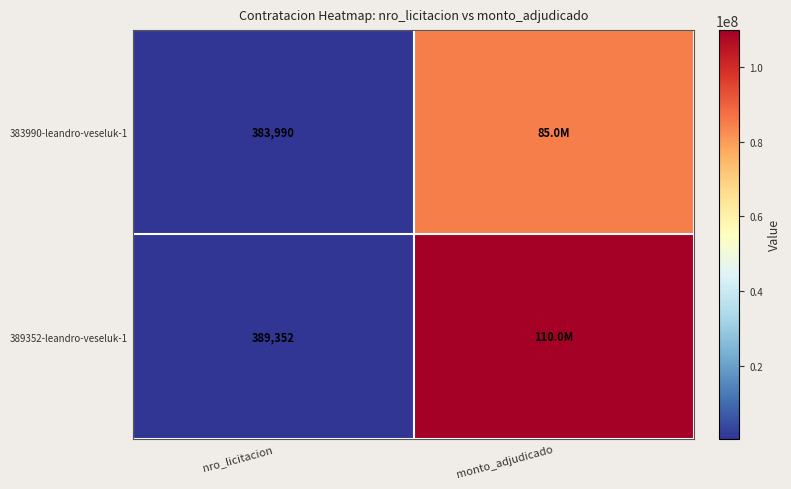

The 383990-leandro-veseluk-1 series shows 383990 at nro_licitacion. True or false?

True